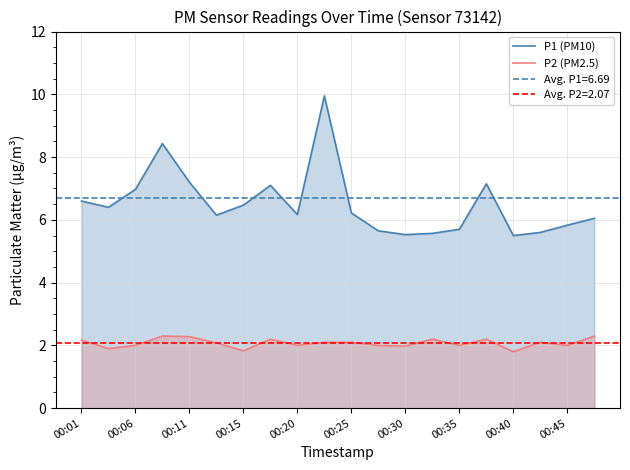

True or false: P2 (PM2.5) and P1 (PM10) intersect in this chart.

False